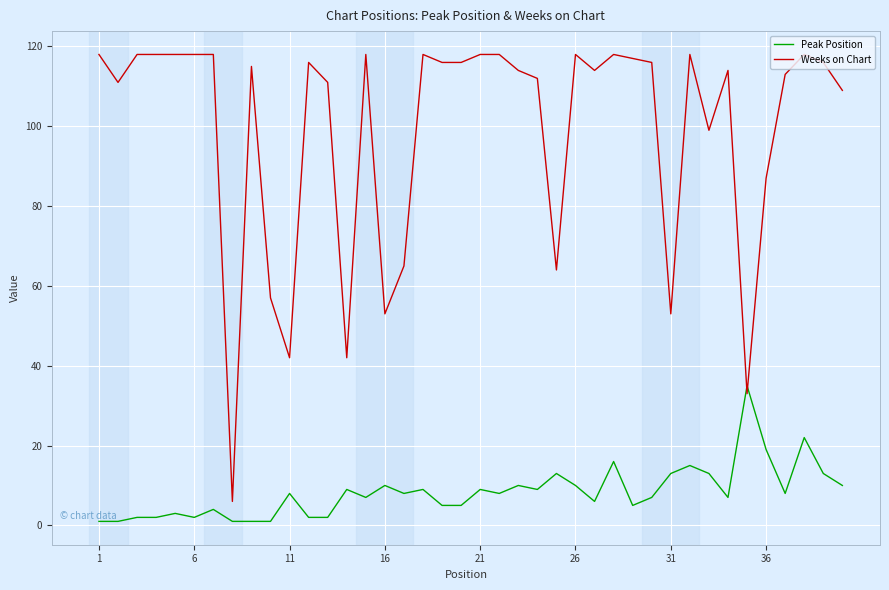

What are all the series names shown in the legend?

Peak Position, Weeks on Chart